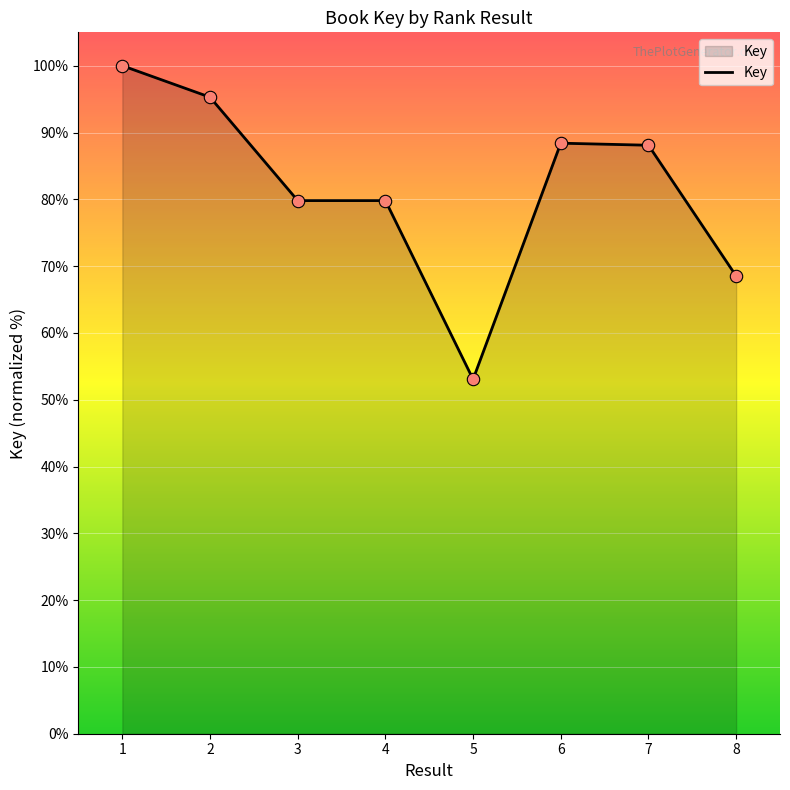

What is the change in value from 3 to 7?

+8.3